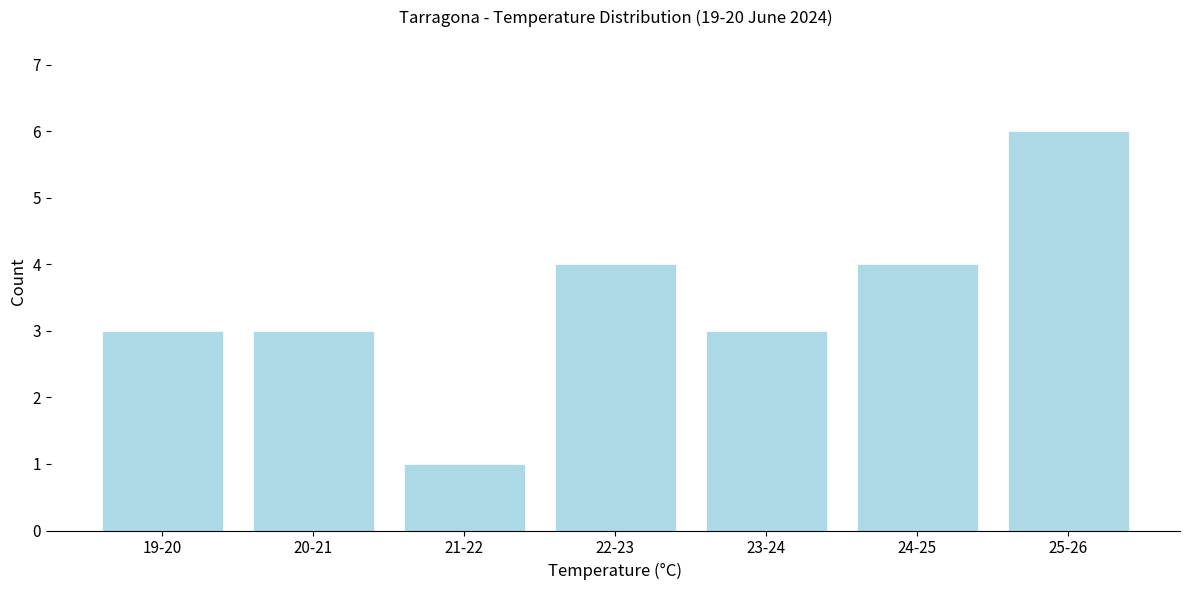

Reading left to right, list all the values displayed in this chart.

3	3	1	4	3	4	6